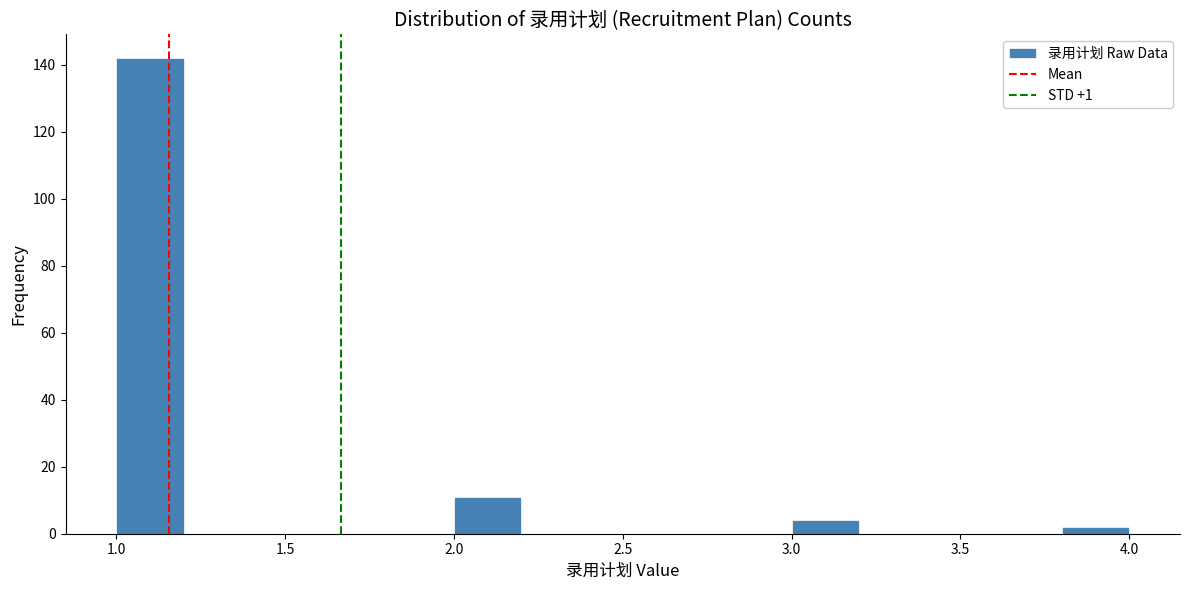

Reading left to right, transcribe this chart: for each bar, give the range it covers on the x-axis and its height. The values are not printed on the chart, so give them approximately, as read against the axis.

1.0 to 1.2: 142
1.2 to 1.4: 0
1.4 to 1.6: 0
1.6 to 1.8: 0
1.8 to 2.0: 0
2.0 to 2.2: 12
2.2 to 2.4: 0
2.4 to 2.6: 0
2.6 to 2.8: 0
2.8 to 3.0: 0
3.0 to 3.2: 4
3.2 to 3.4: 0
3.4 to 3.6: 0
3.6 to 3.8: 0
3.8 to 4.0: 2